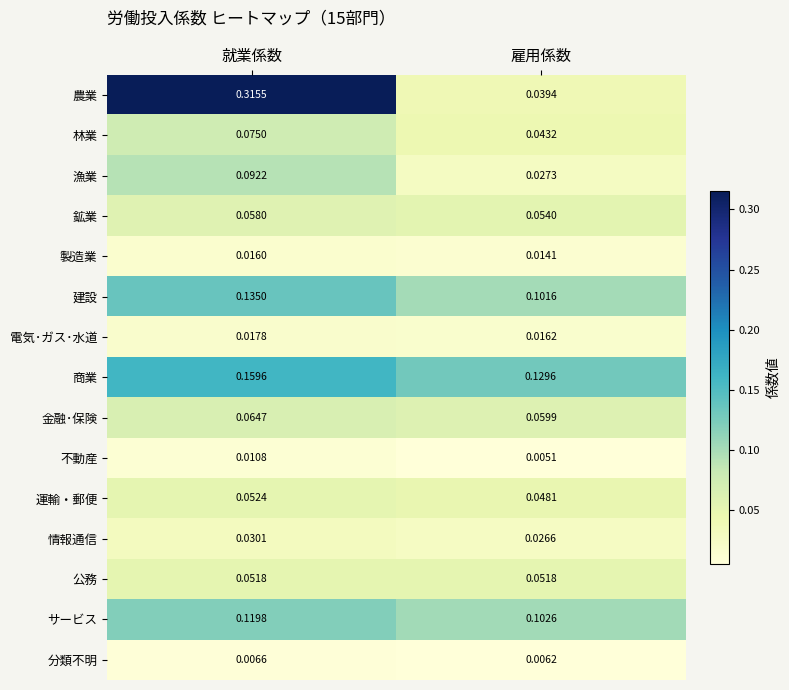

At which label is 電気･ガス･水道 closest to 0?

雇用係数